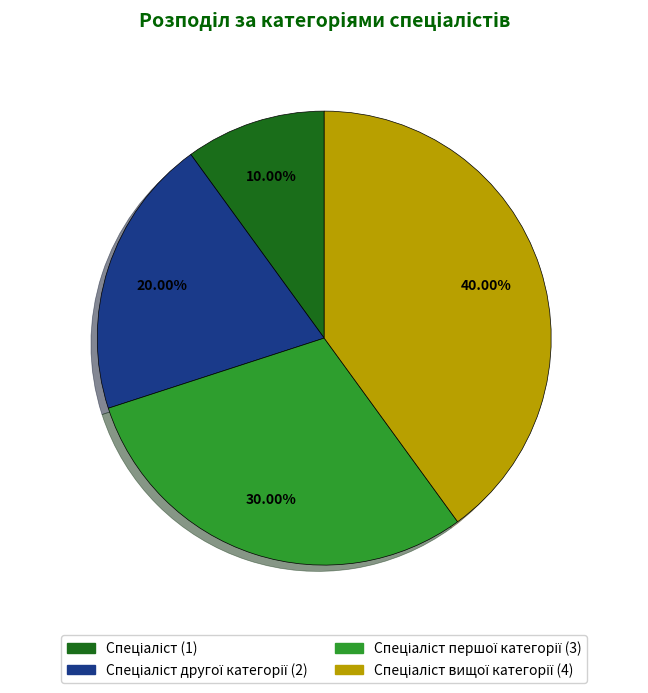

Is there any slice that represents more than half of the pie?

No